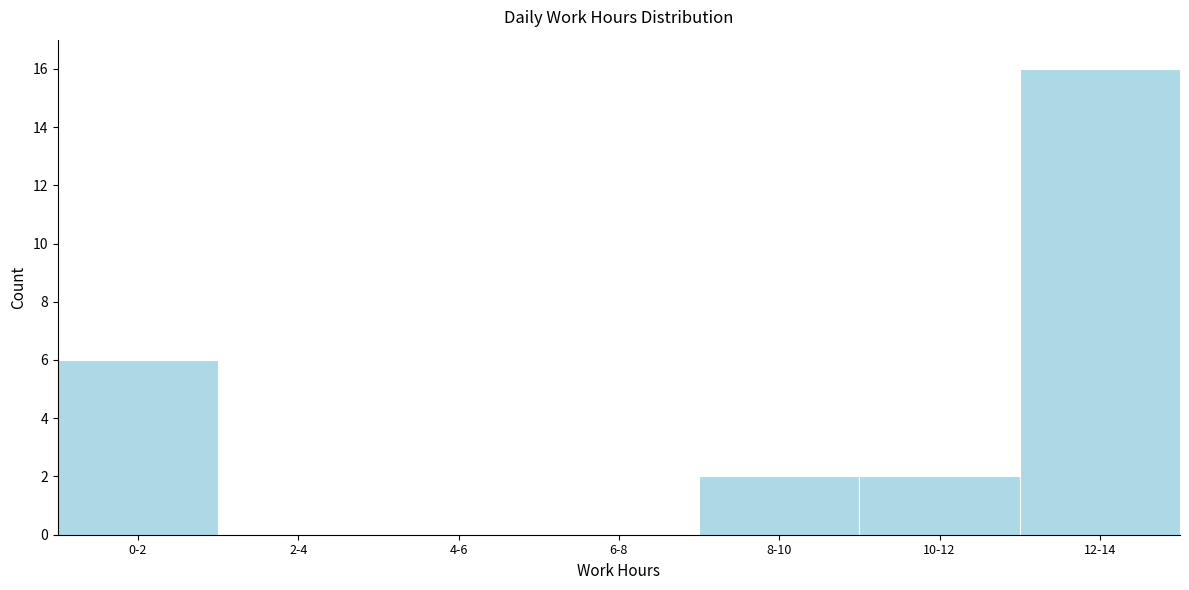

Reading left to right, transcribe all the data shown in this chart.

0-2=6	2-4=0	4-6=0	6-8=0	8-10=2	10-12=2	12-14=16